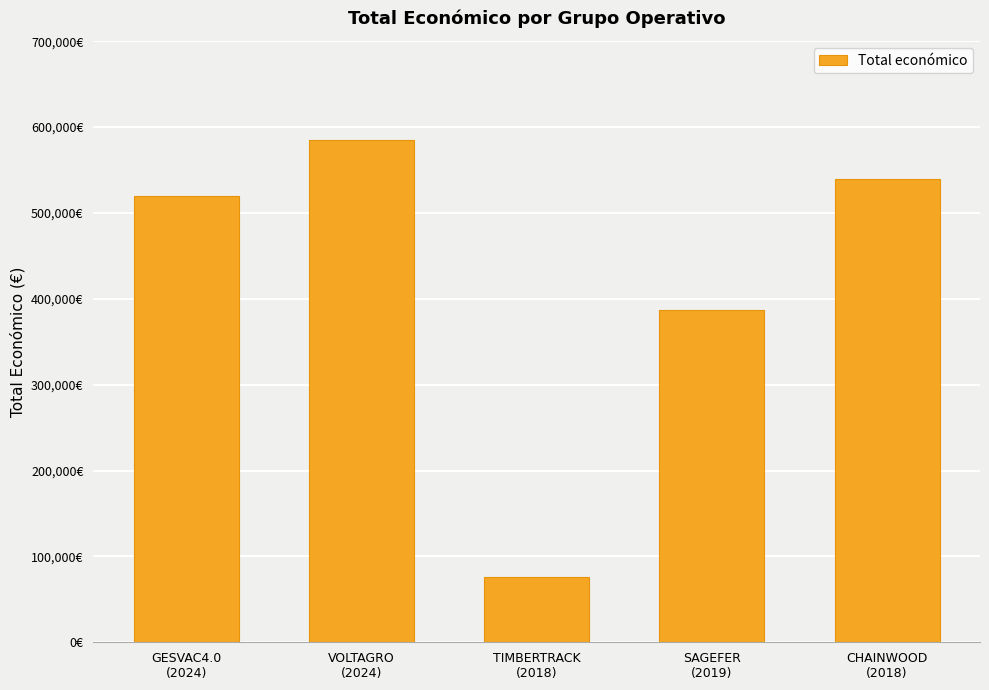

At which label does the data first exceed 520062?

VOLTAGRO
(2024)